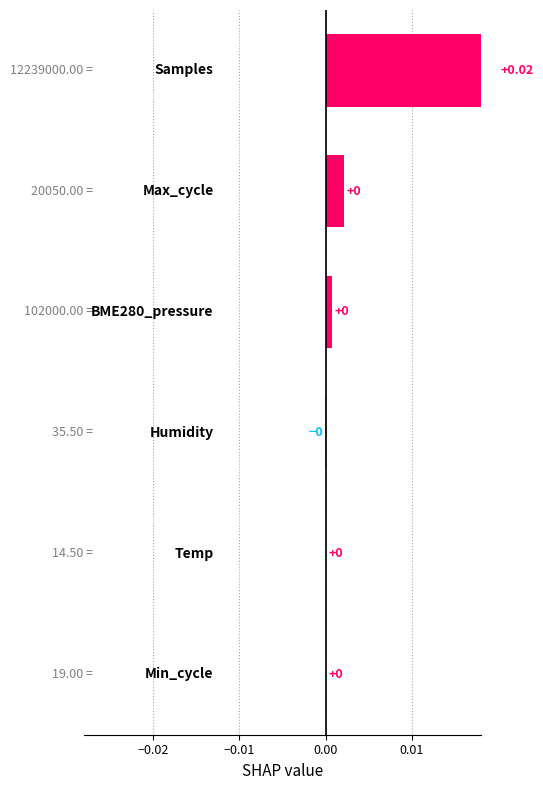

The value at Humidity is 0.0. True or false?

False